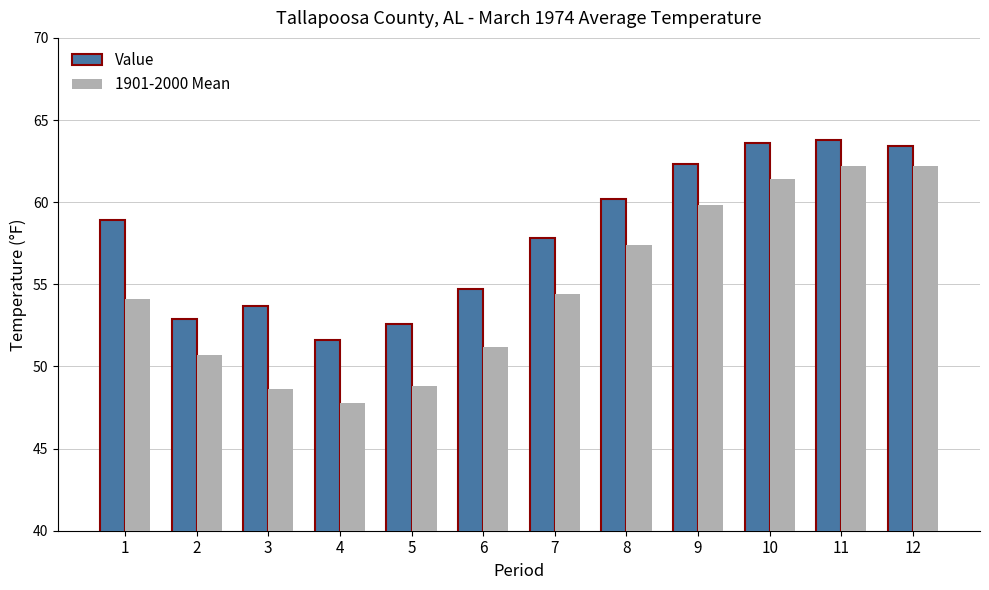

Which series has the largest total across all categories?

Value